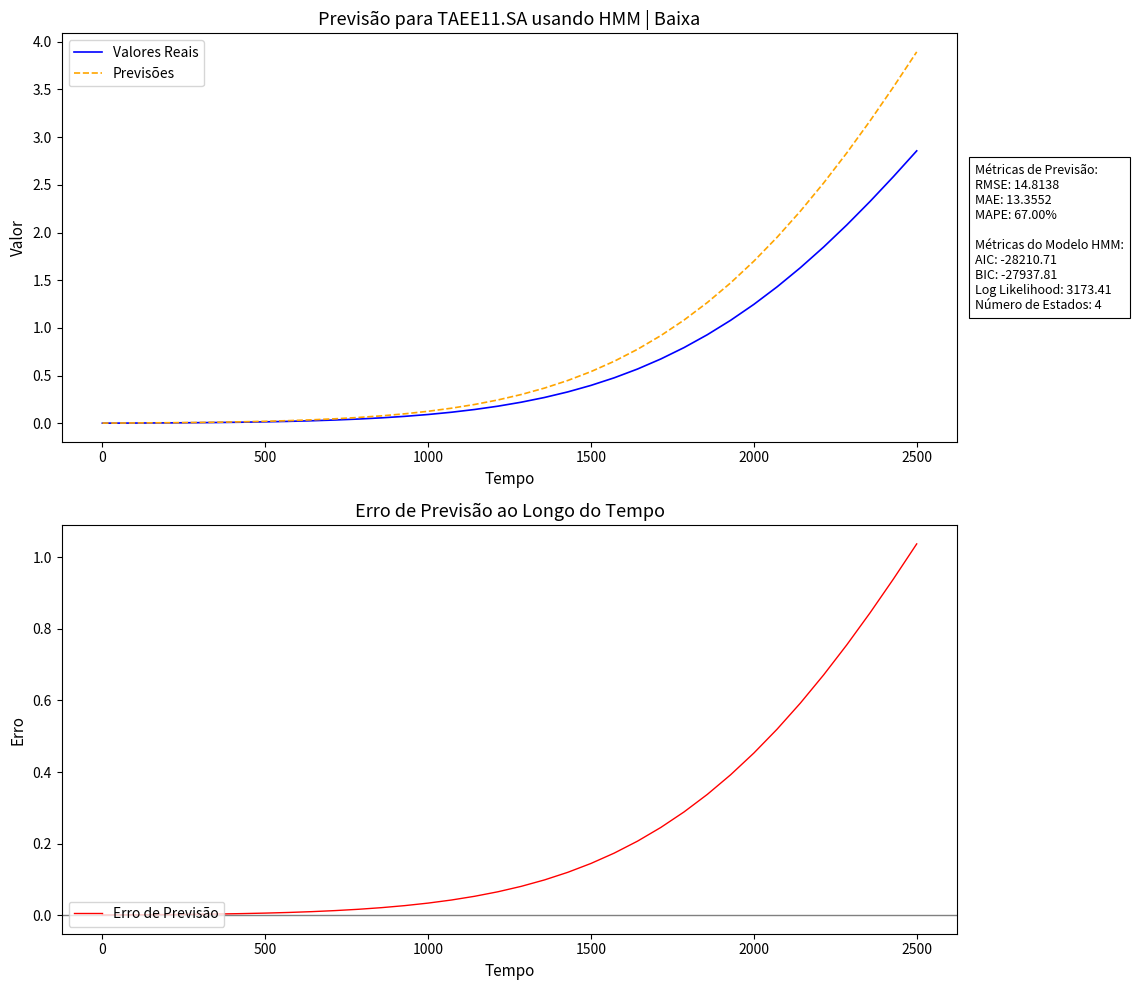

True or false: Previsões has a value of 1.7 at 2000.

True